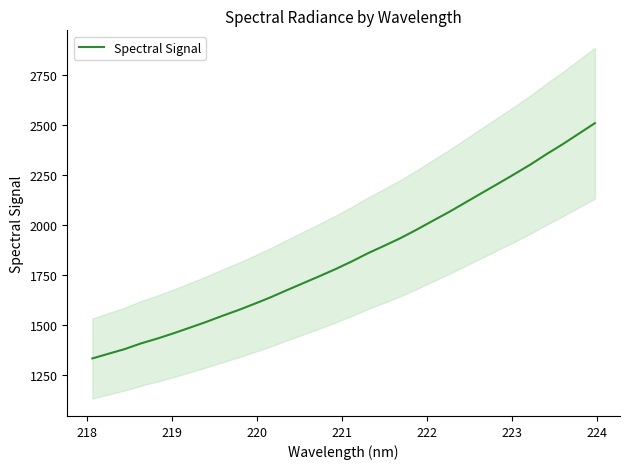

Reading left to right, extract all data points from this chart.

1333.9	1357.5	1380.8	1409.2	1433.2	1459.5	1487.7	1516.1	1546.6	1575.8	1607.3	1640.1	1675.7	1710.4	1745.2	1781.0	1819.3	1860.3	1897.4	1935.7	1978.0	2022.6	2066.4	2113.3	2160.2	2206.9	2254.1	2302.4	2354.8	2404.5	2457.4	2510.4